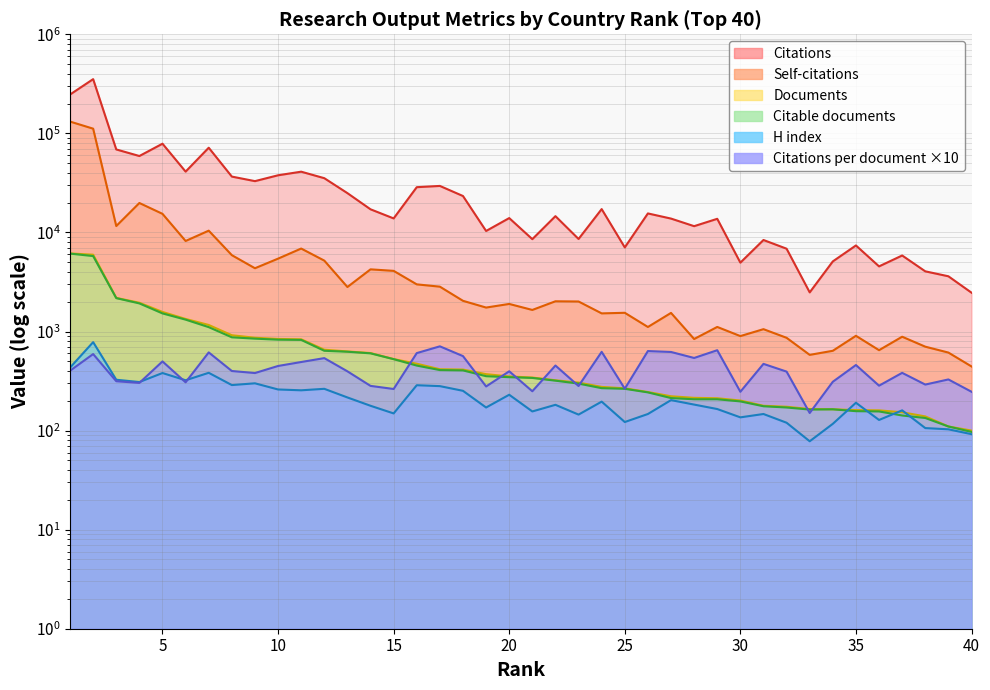

What is the value of the H index point at the 25th from the left?

122.0